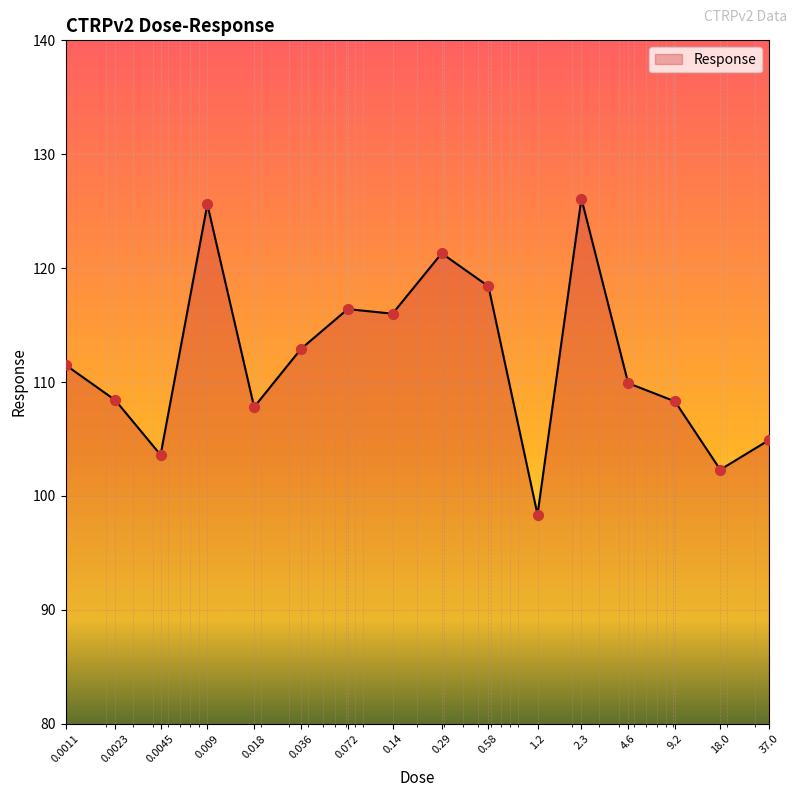

What is the smallest value displayed?

98.4